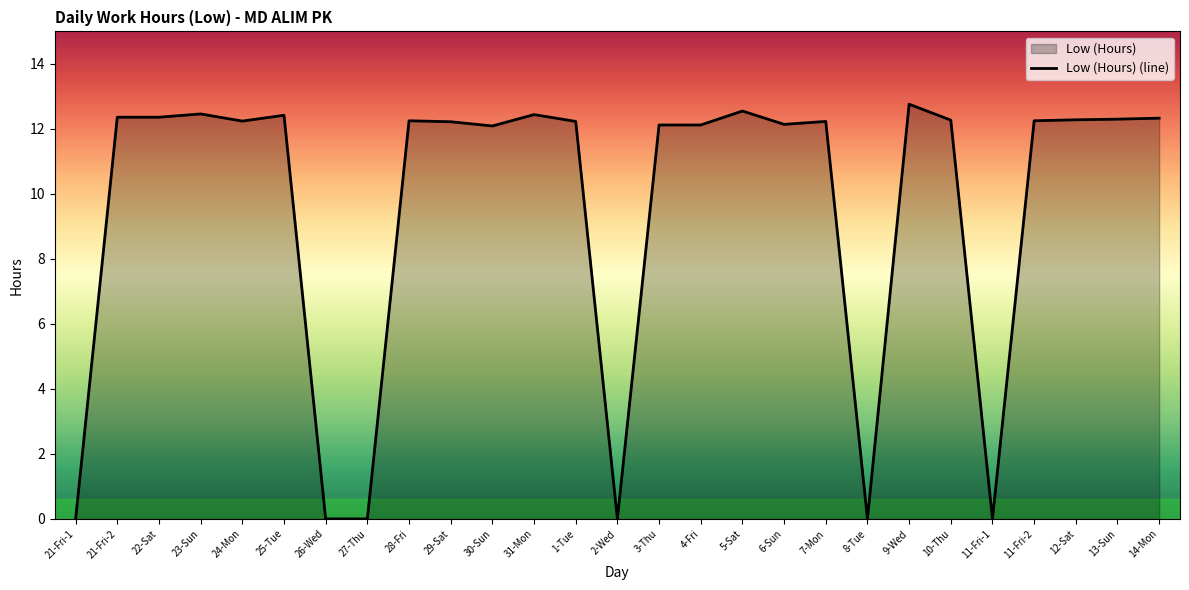

Reading right to left, extract all data points from this chart.

12.3	12.3	12.3	12.2	0.0	12.3	12.8	0.0	12.2	12.1	12.6	12.1	12.1	0.0	12.2	12.4	12.1	12.2	12.2	0.0	0.0	12.4	12.2	12.5	12.4	12.4	0.0